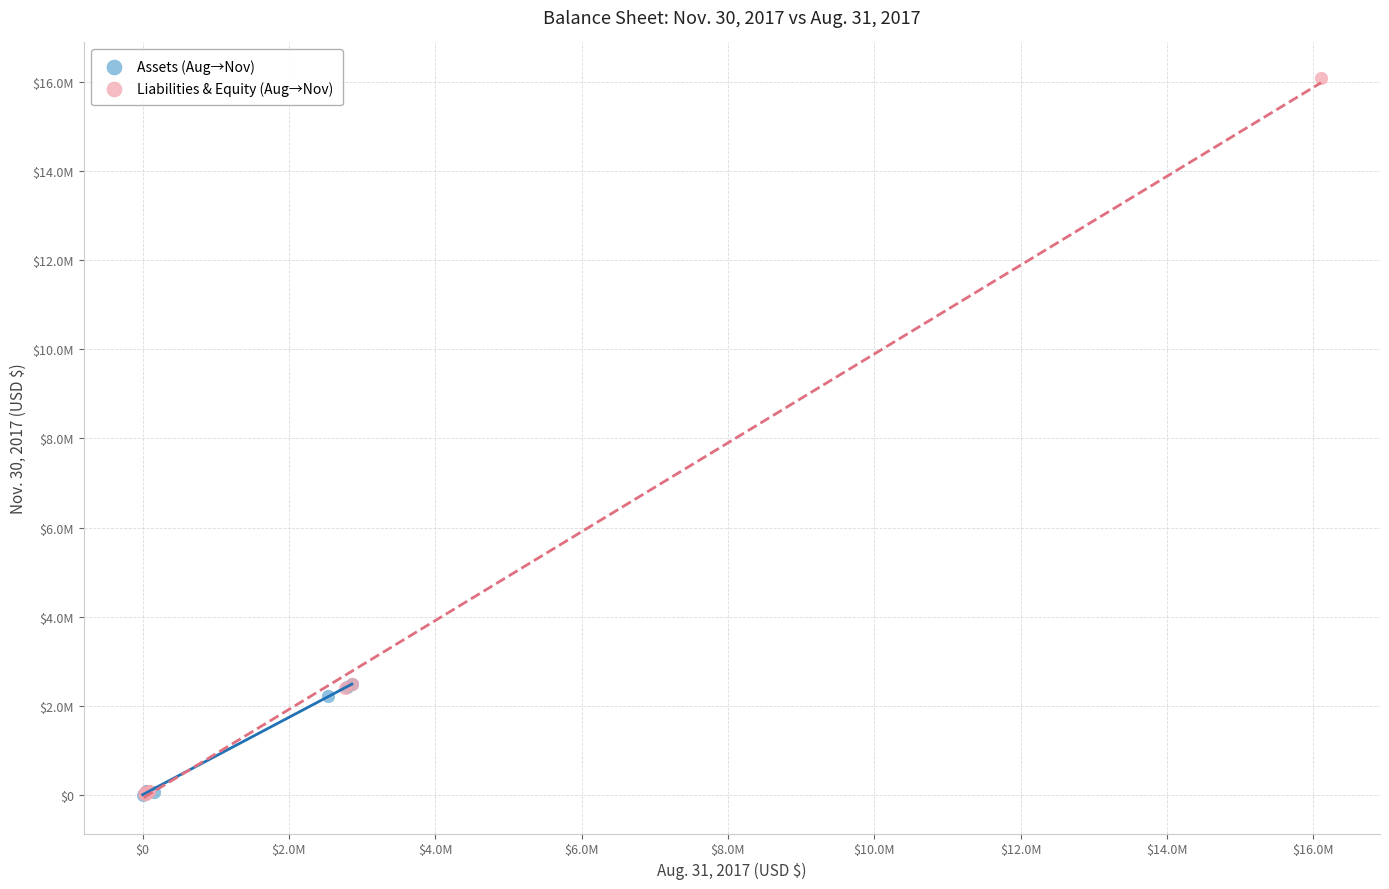

What are all the series names shown in the legend?

Assets (Aug→Nov), Liabilities & Equity (Aug→Nov)